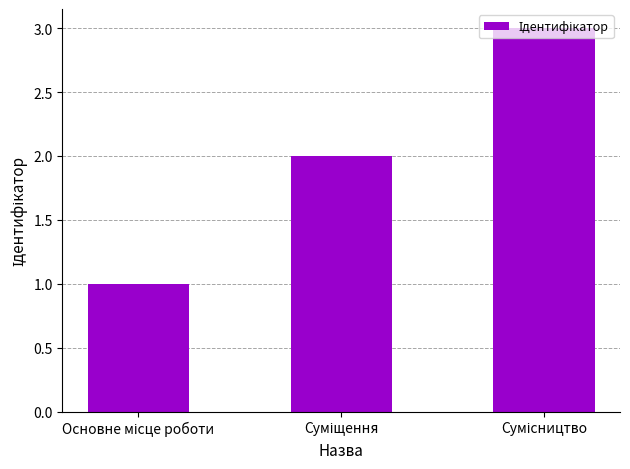

Does the chart contain stacked bars?

No